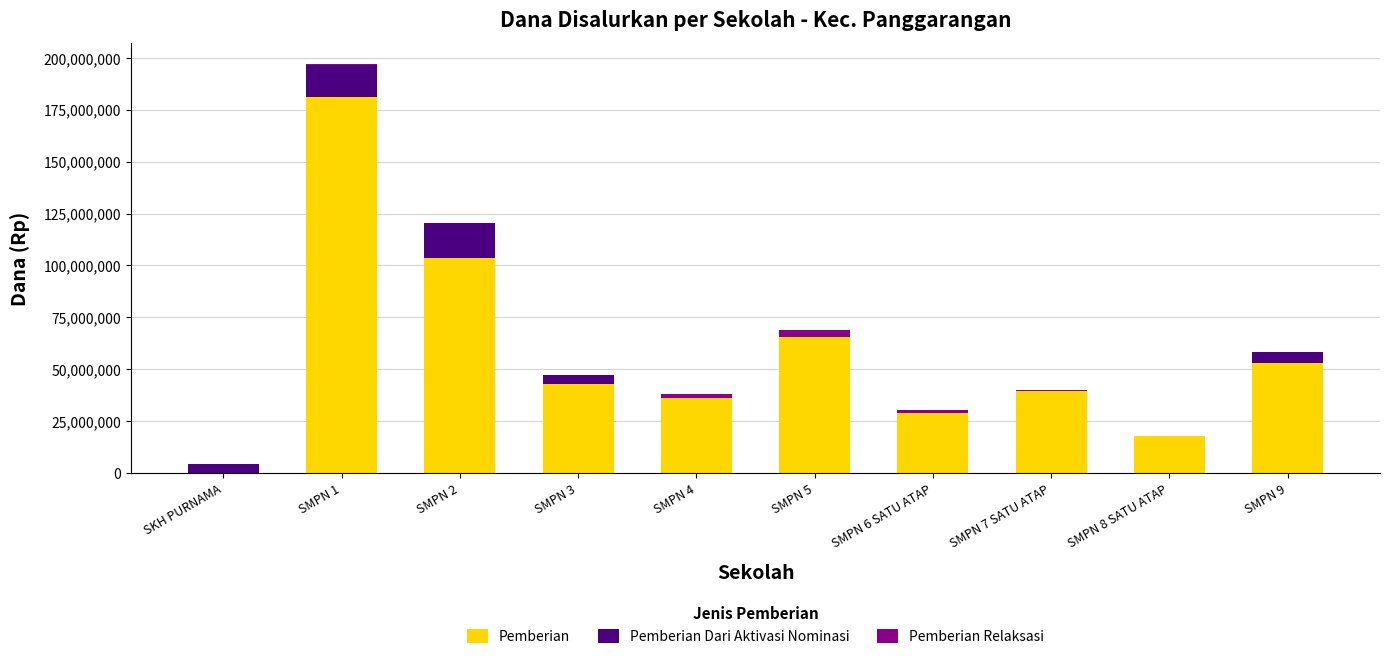

What are all the series names shown in the legend?

Pemberian, Pemberian Dari Aktivasi Nominasi, Pemberian Relaksasi